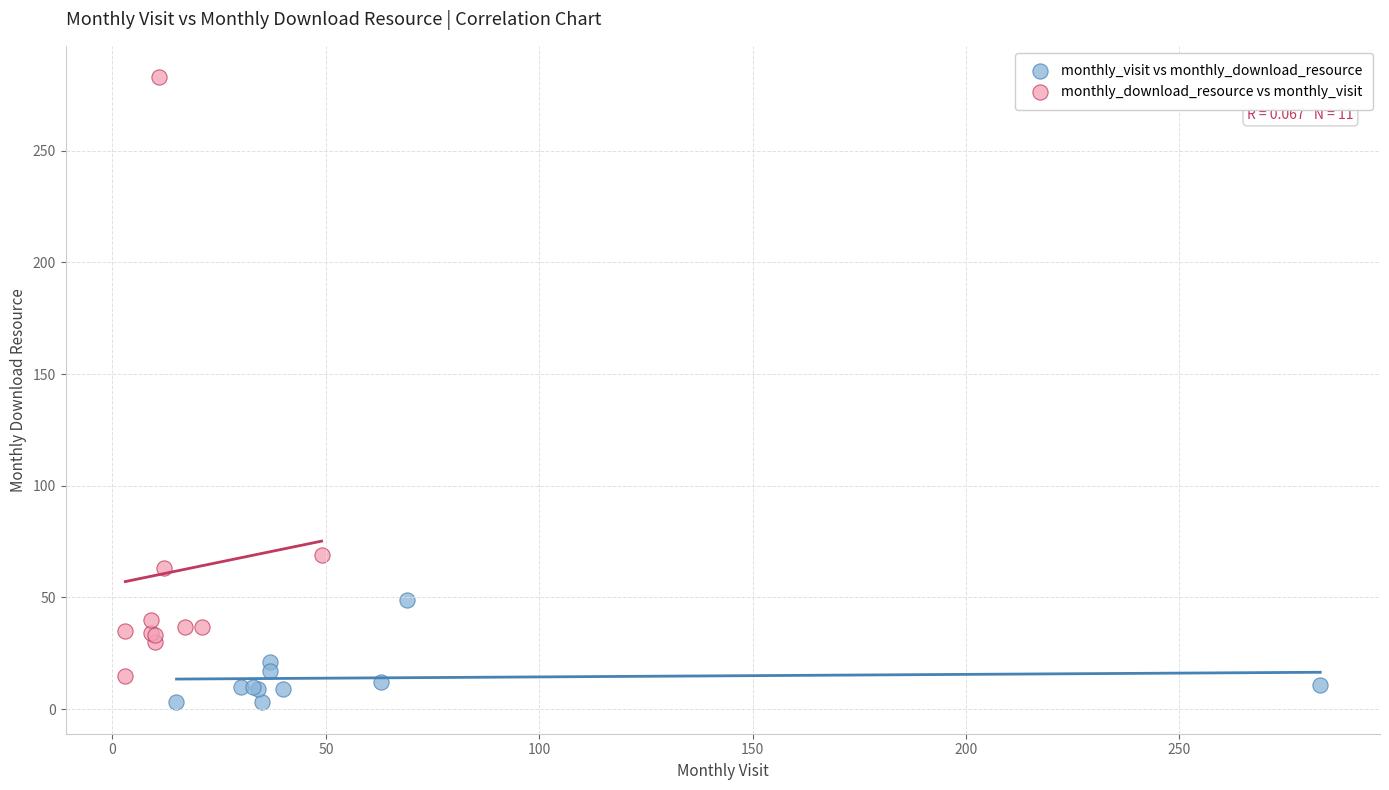

Which series has the widest spread of Y values?

monthly_download_resource vs monthly_visit